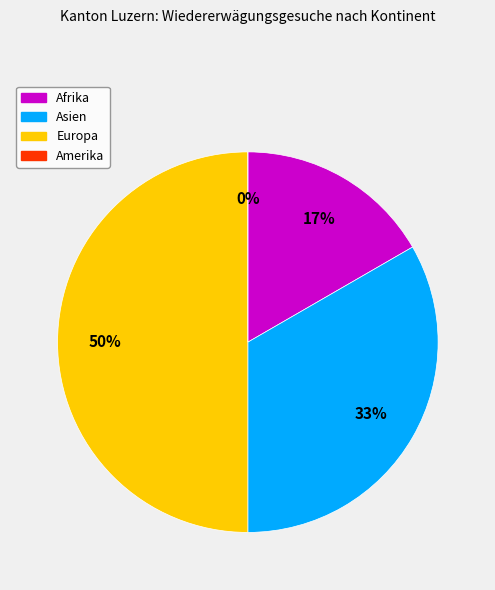

Is there a majority slice in this chart?

No